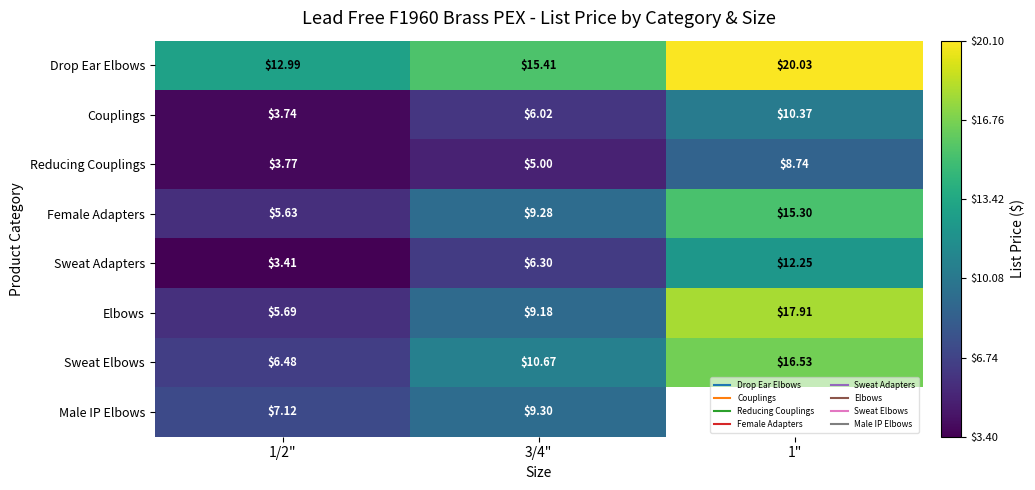

Between 1/2" and 1", which series saw the biggest shift?

Elbows